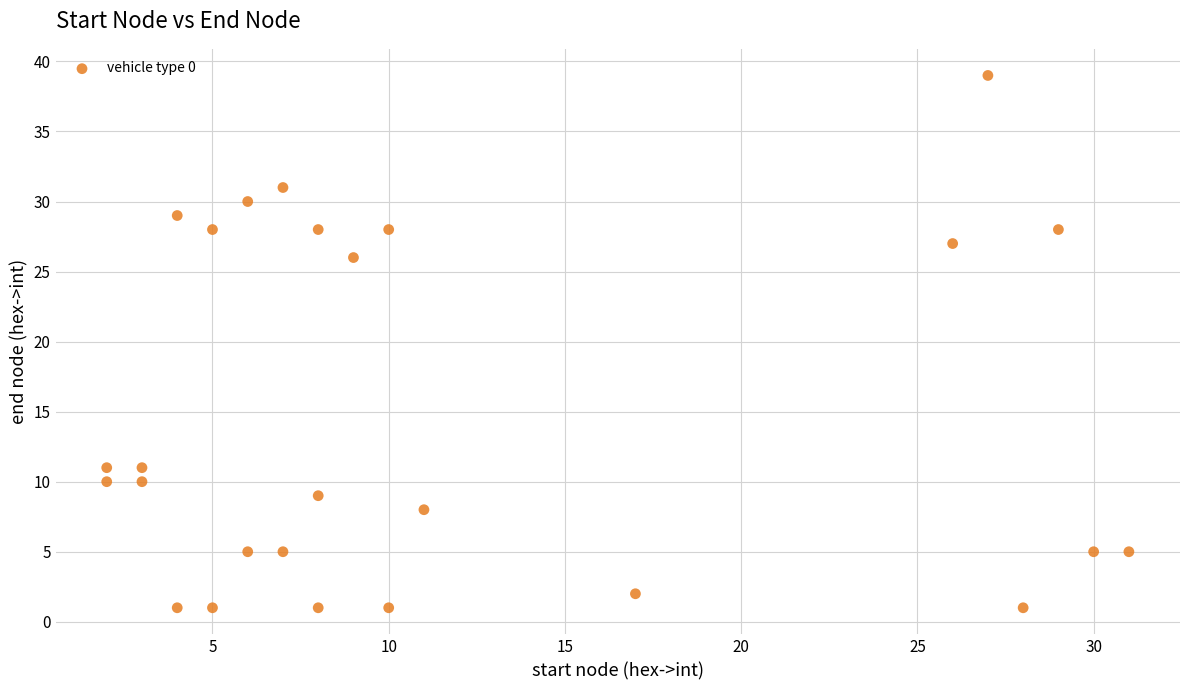

What is the range of X values (max minus min)?

29